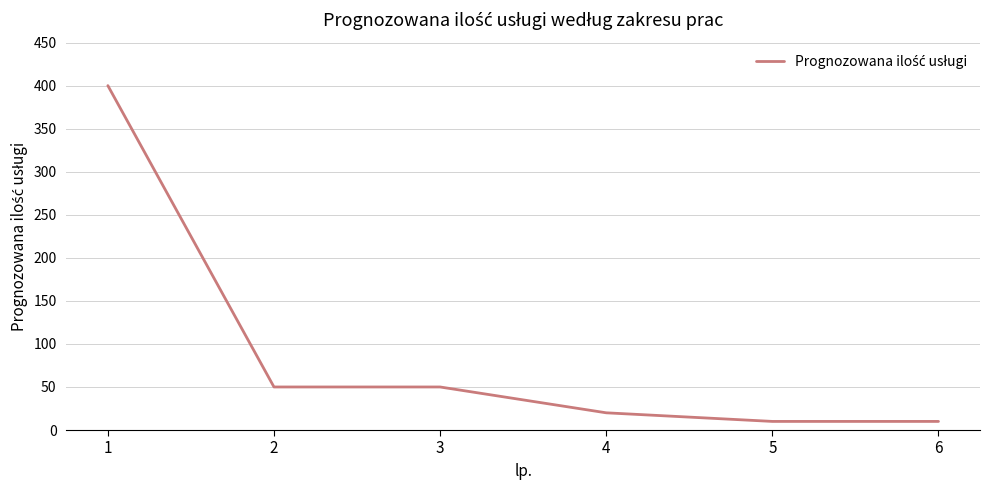

How many values are below 50?

3